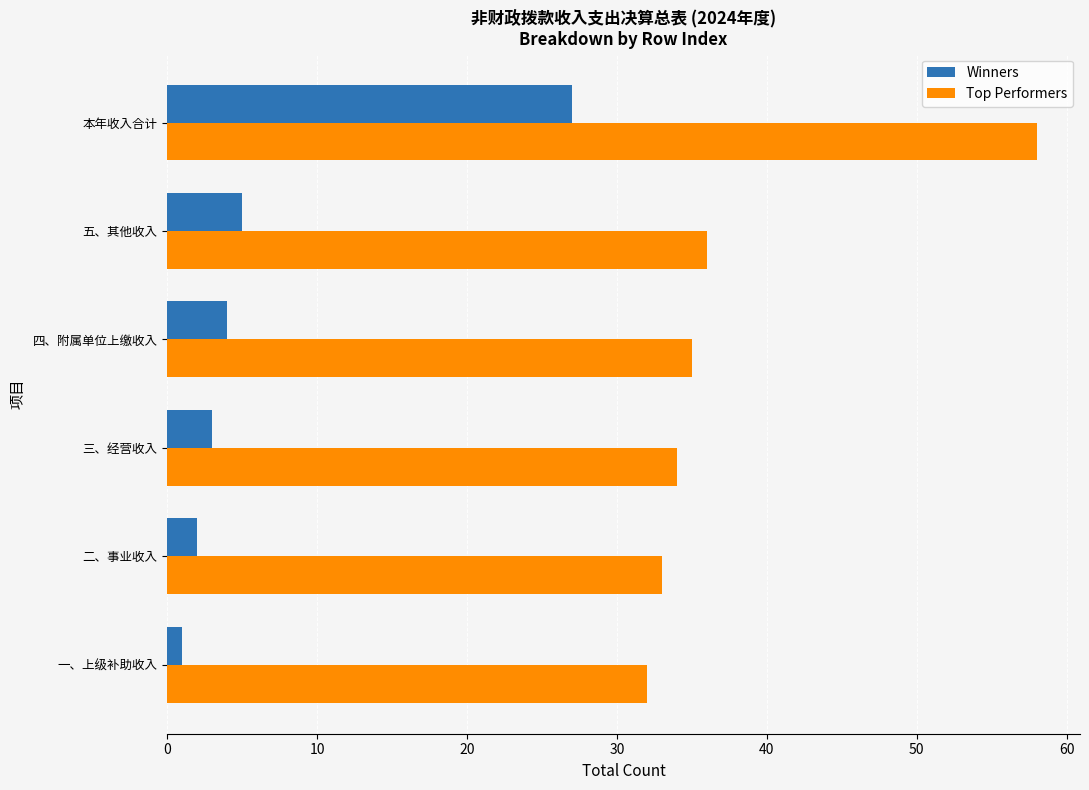

How many data points in Top Performers are less than 35?

3